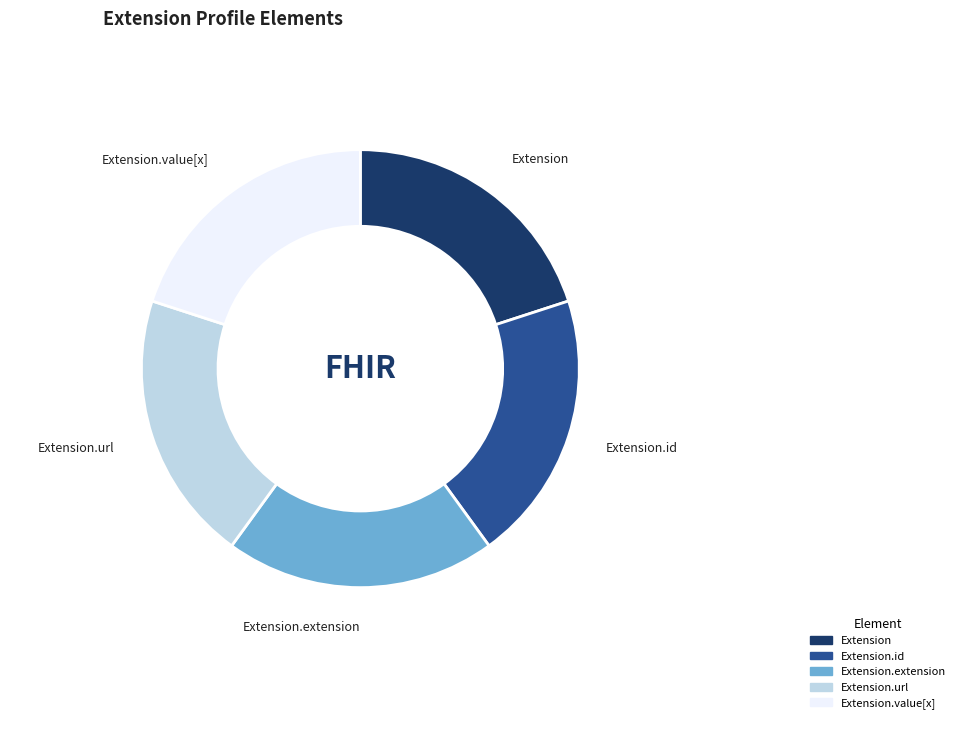

Is there a majority slice in this chart?

No